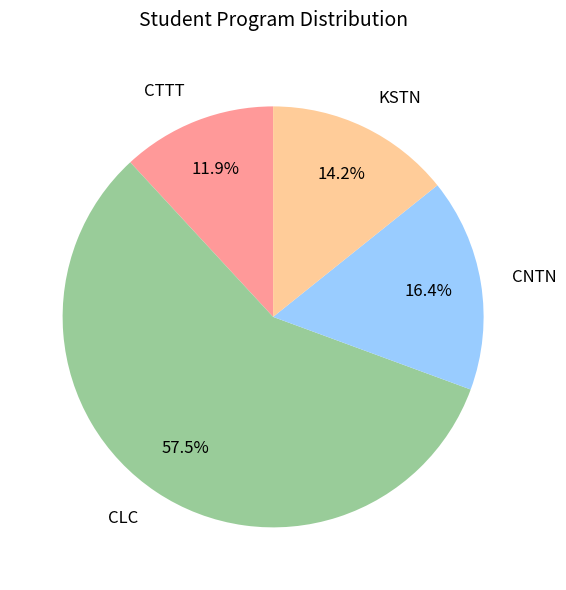

To the nearest percent, what is the combined percentage of CNTN and CTTT?

28%